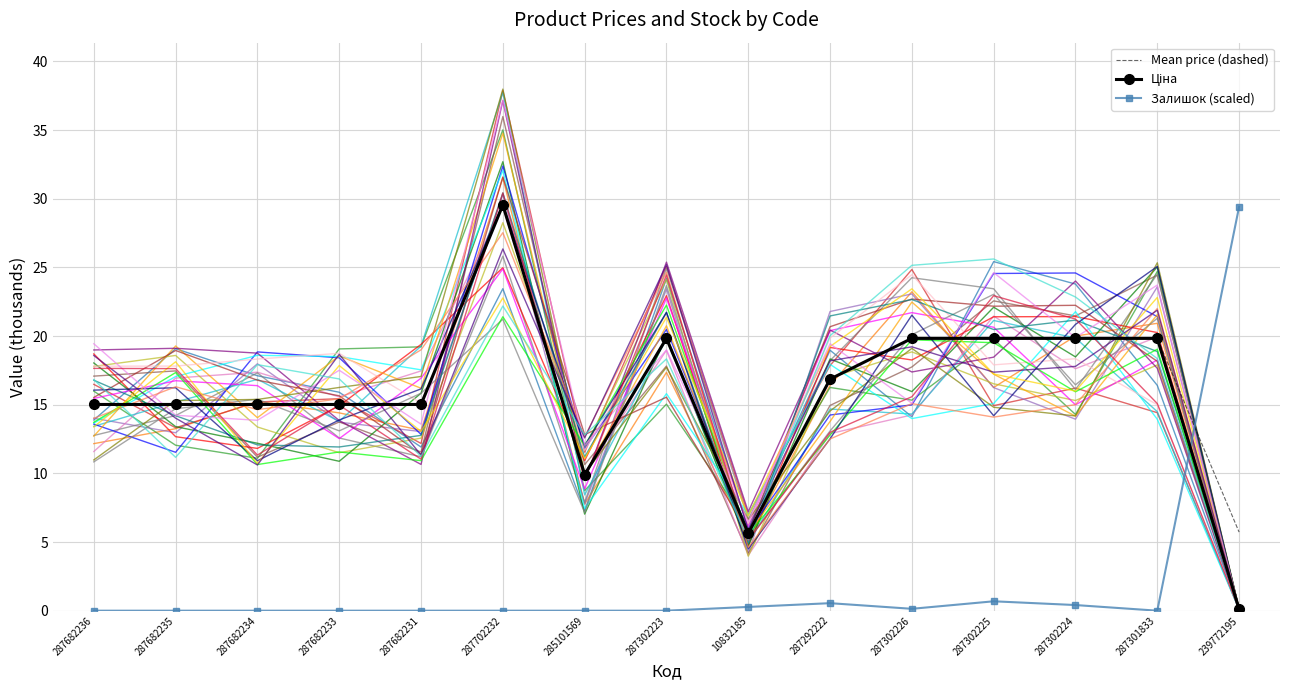

What is the total value across all series at 10832185?

178.0